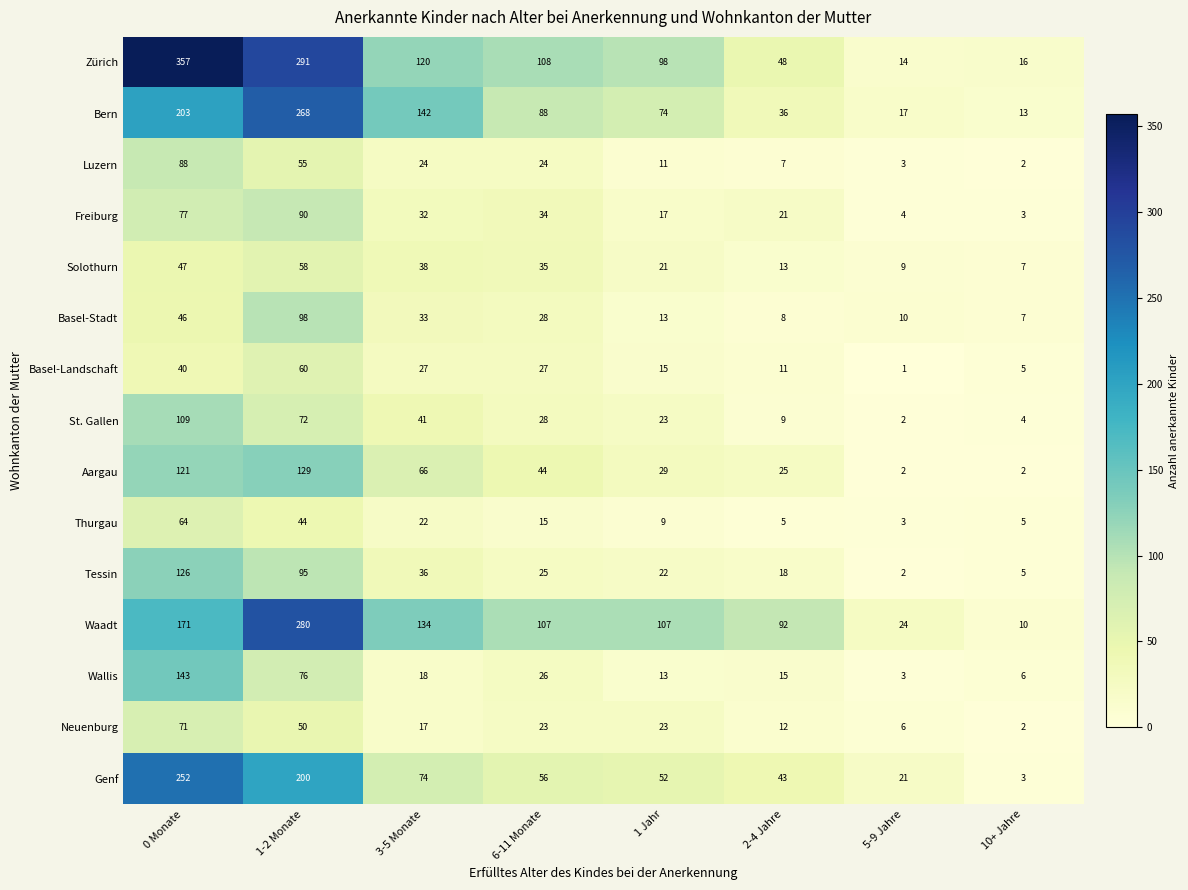

At 3-5 Monate, list the series in order from largest to smallest.

Bern, Waadt, Zürich, Genf, Aargau, St. Gallen, Solothurn, Tessin, Basel-Stadt, Freiburg, Basel-Landschaft, Luzern, Thurgau, Wallis, Neuenburg